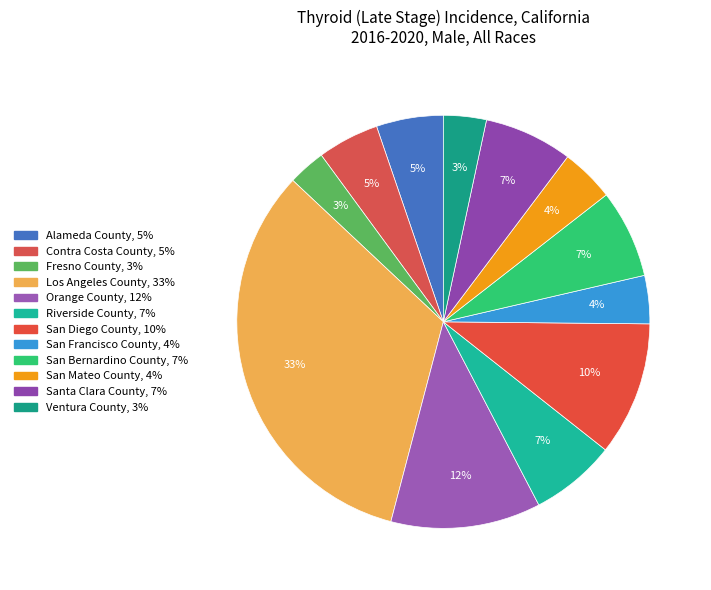

What is the total percentage of Fresno County and Contra Costa County?

7.8%